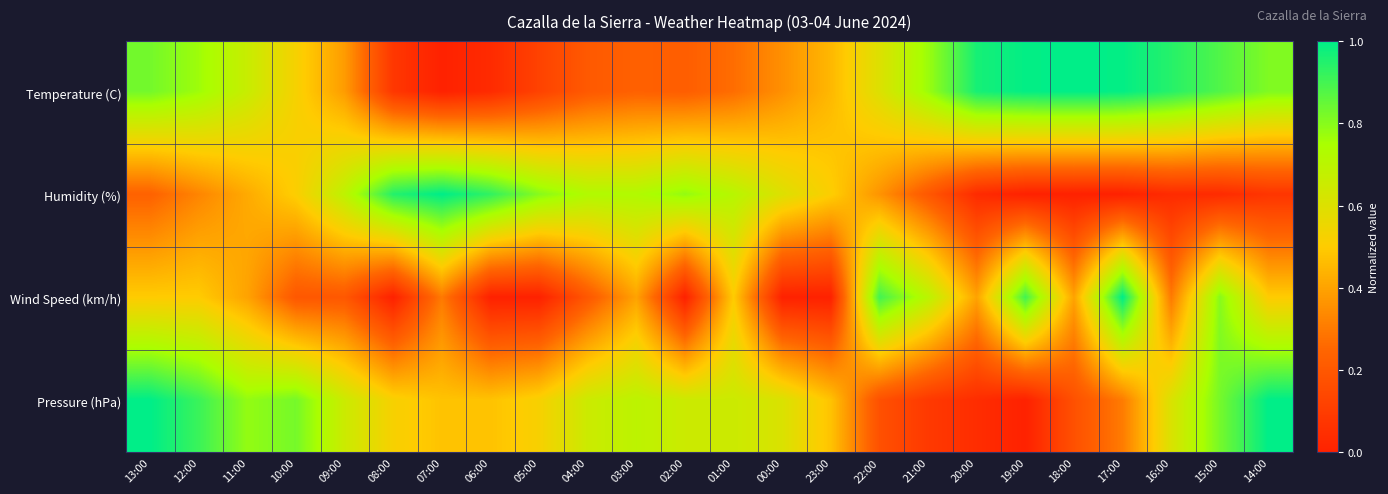

What is the greatest value displayed?

1.0